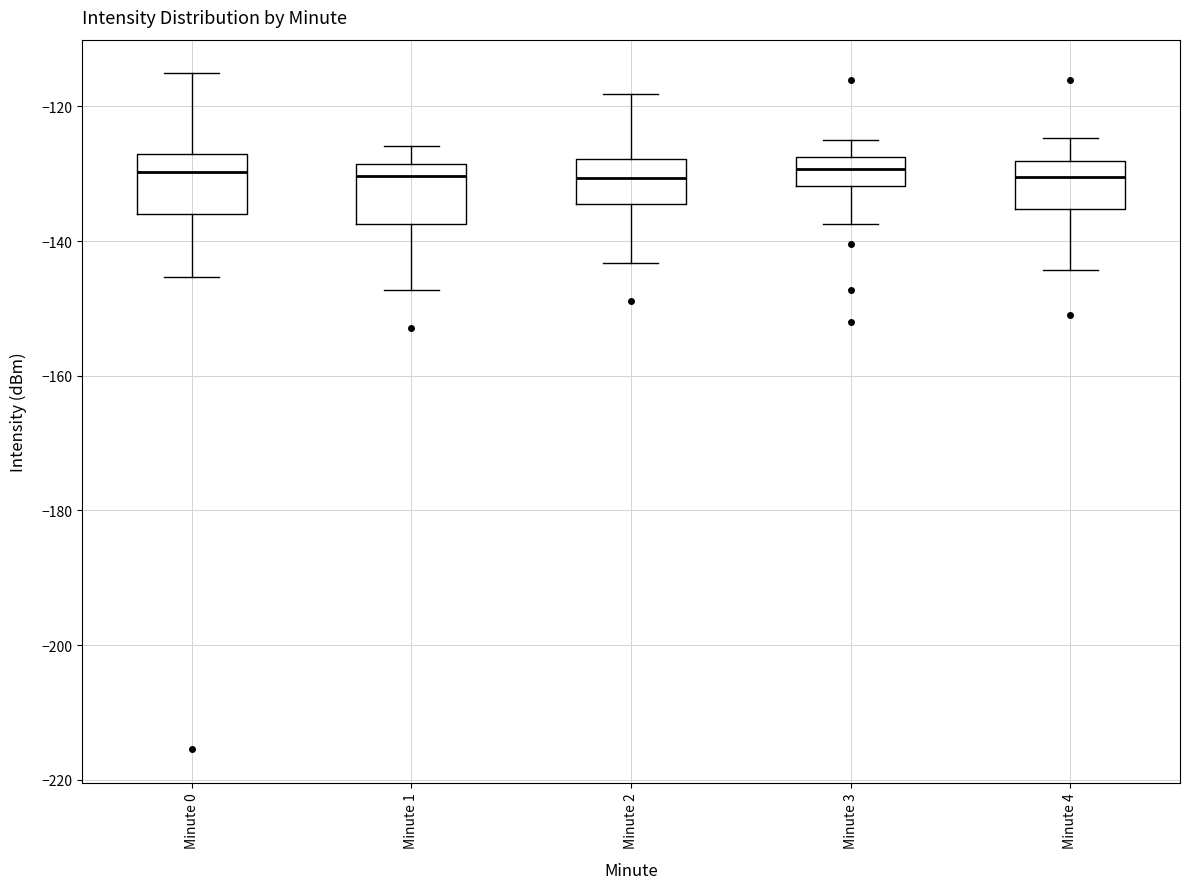

Reading left to right, read every box against the y-axis: the position of its median line, the range the box covers, and the ends of its whiskers. The values are not printed on the chart, so give them approximately, as read against the axis.

Minute 0: median -130, box -136 to -128, whiskers -146 to -116
Minute 1: median -130, box -138 to -128, whiskers -148 to -126
Minute 2: median -130, box -134 to -128, whiskers -144 to -118
Minute 3: median -130, box -132 to -128, whiskers -138 to -124
Minute 4: median -130, box -136 to -128, whiskers -144 to -124